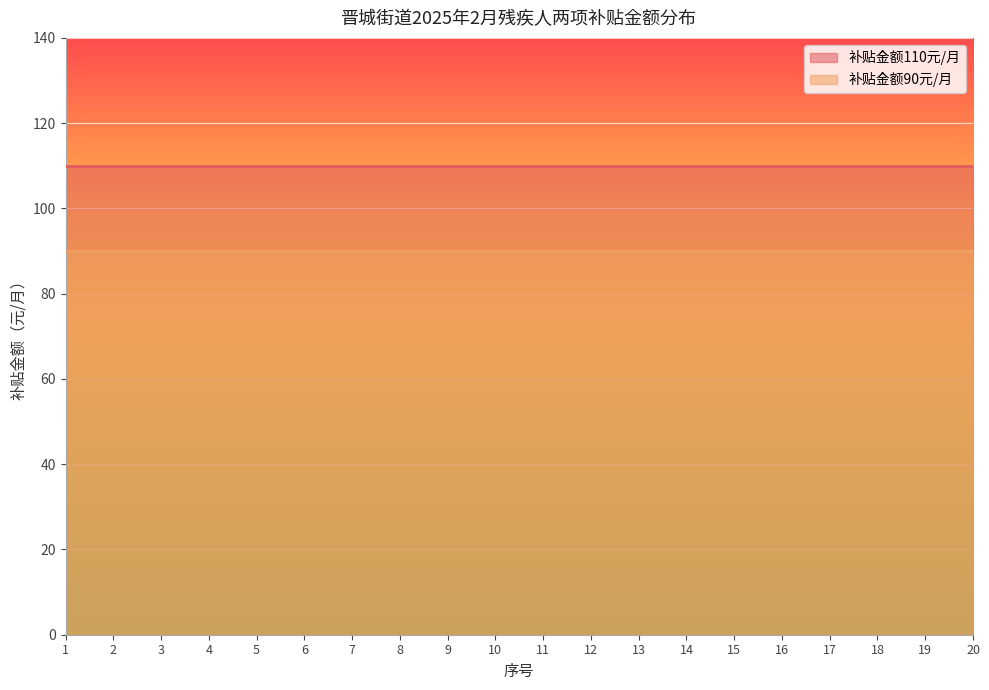

Reading right to left, extract all data points from this chart.

补贴金额110元/月: 110	110	110	110	110	110	110	110	110	110	110	110	110	110	110	110	110	110	110	110
补贴金额90元/月: 90	90	90	90	90	90	90	90	90	90	90	90	90	90	90	90	90	90	90	90